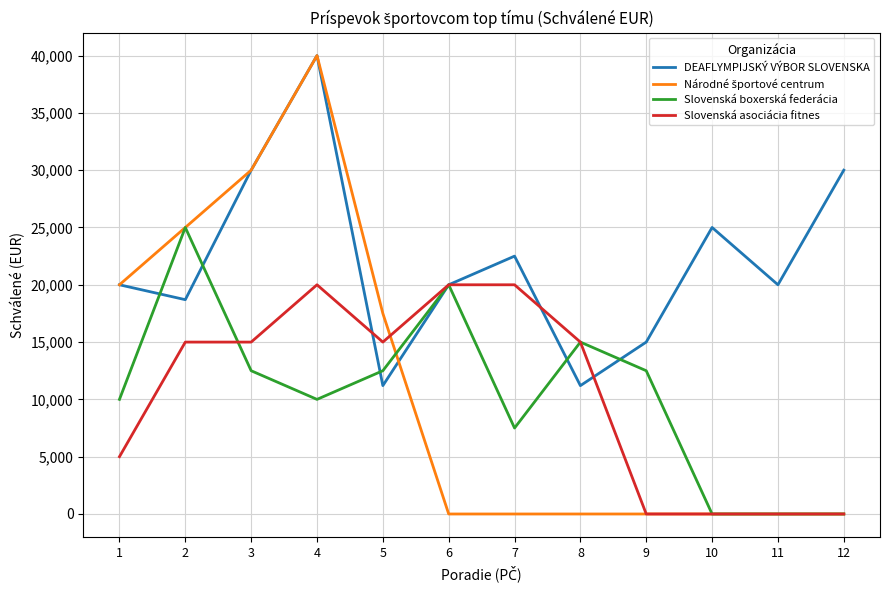

Which series changed the most between 11 and 12?

DEAFLYMPIJSKÝ VÝBOR SLOVENSKA